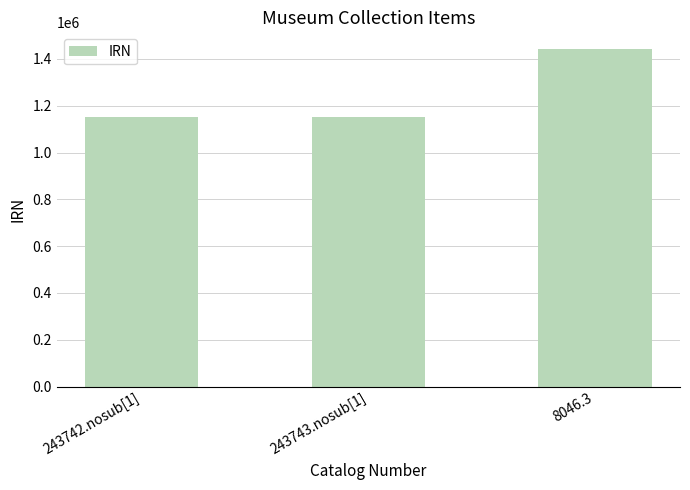

How many distinct data groups are displayed?

1